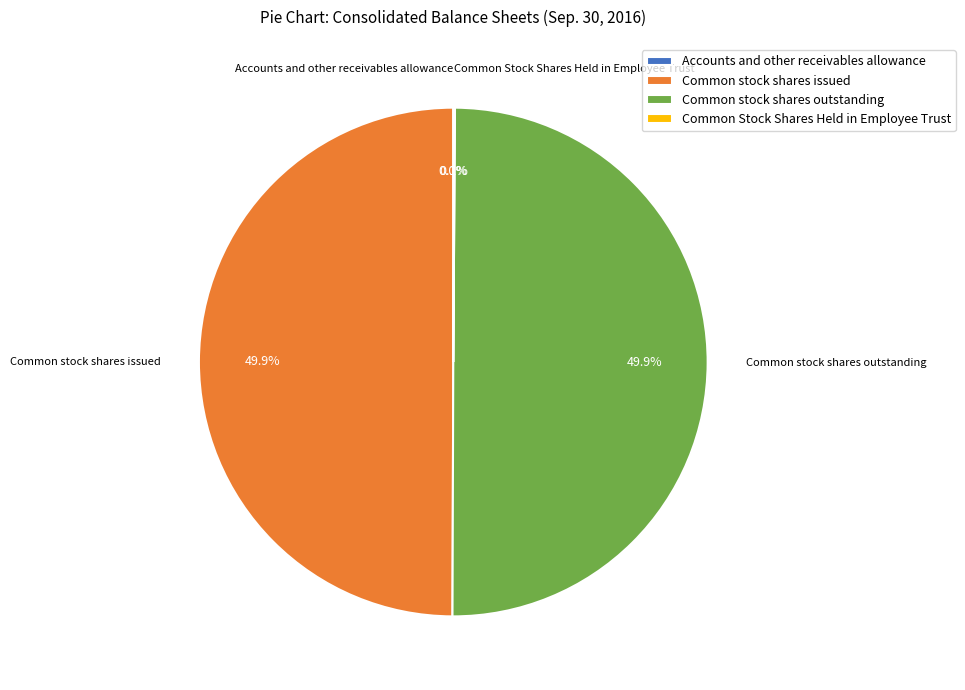

To the nearest percent, what is the difference between the largest and smallest slice percentages?

50%